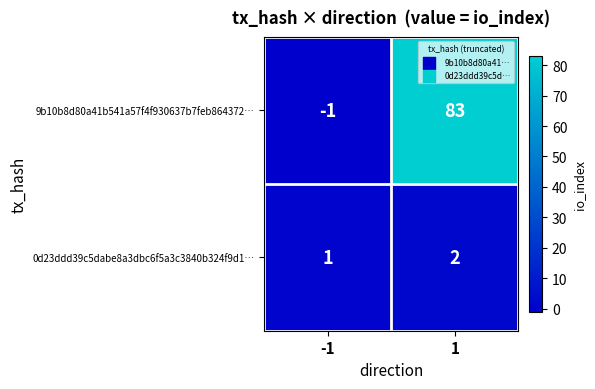

Which series changed the most between -1 and 1?

9b10b8d80a41b541a57f4f930637b7feb864372…